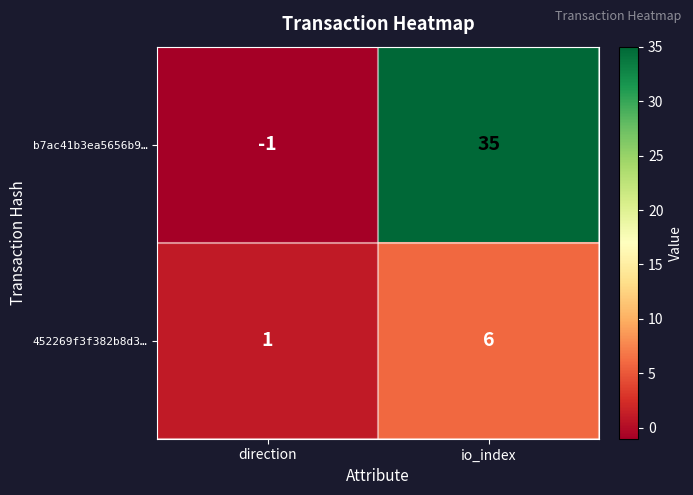

Reading right to left, what are all the values shown in this chart?

b7ac41b3ea5656b9…: io_index=35	direction=-1
452269f3f382b8d3…: io_index=6	direction=1